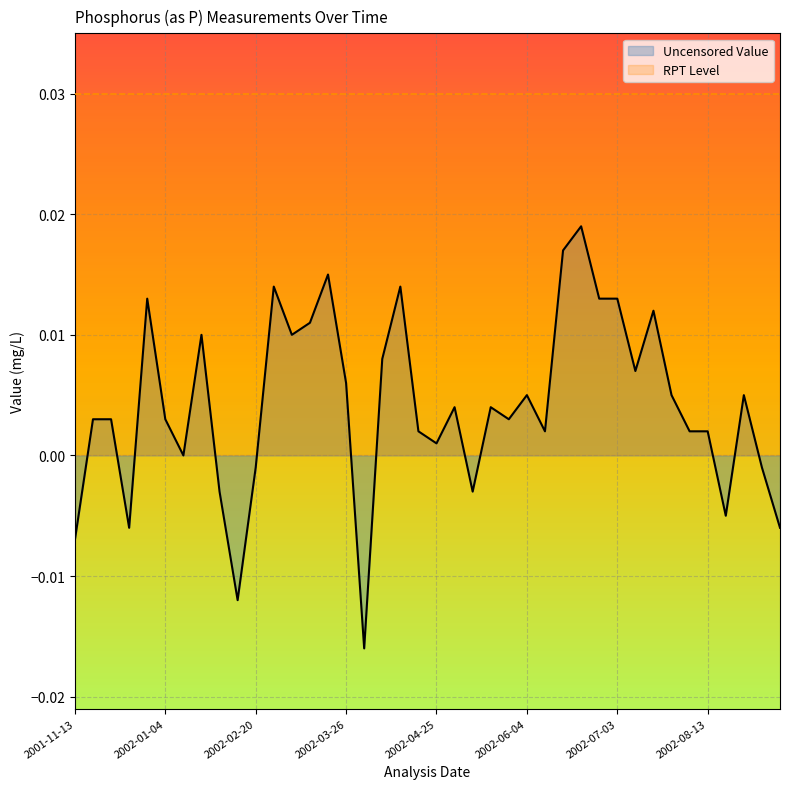

Does the chart display data point markers on the line(s)?

No